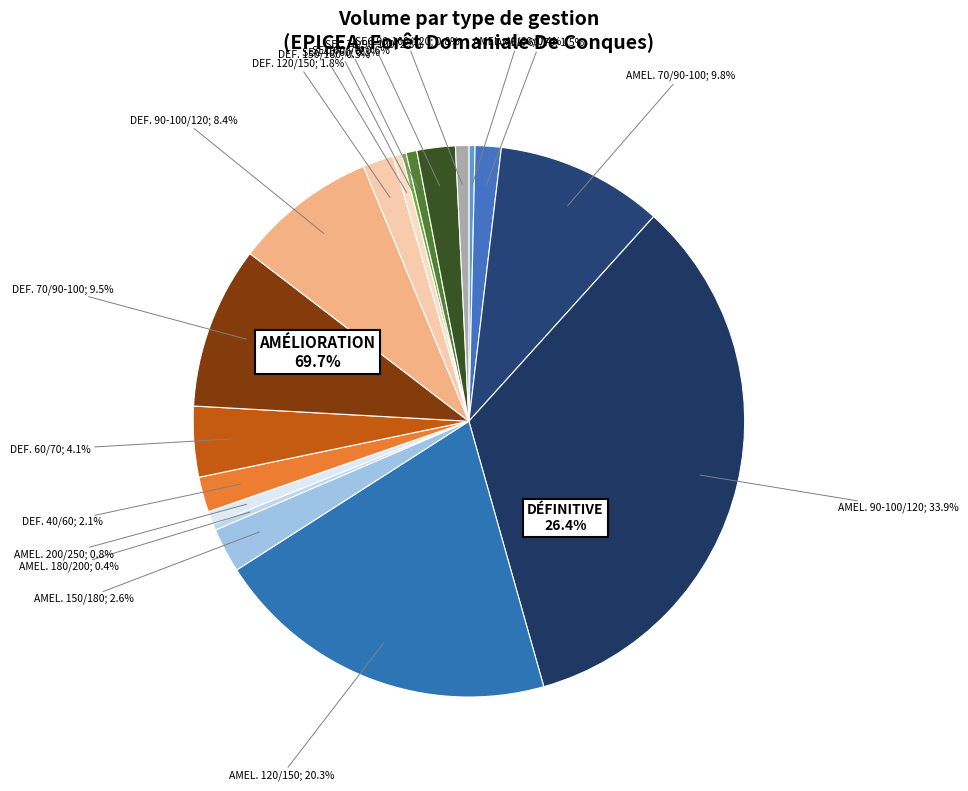

What percentage do SEC 40/60 and DEFINITIVE 40/60 together represent?

2.3%